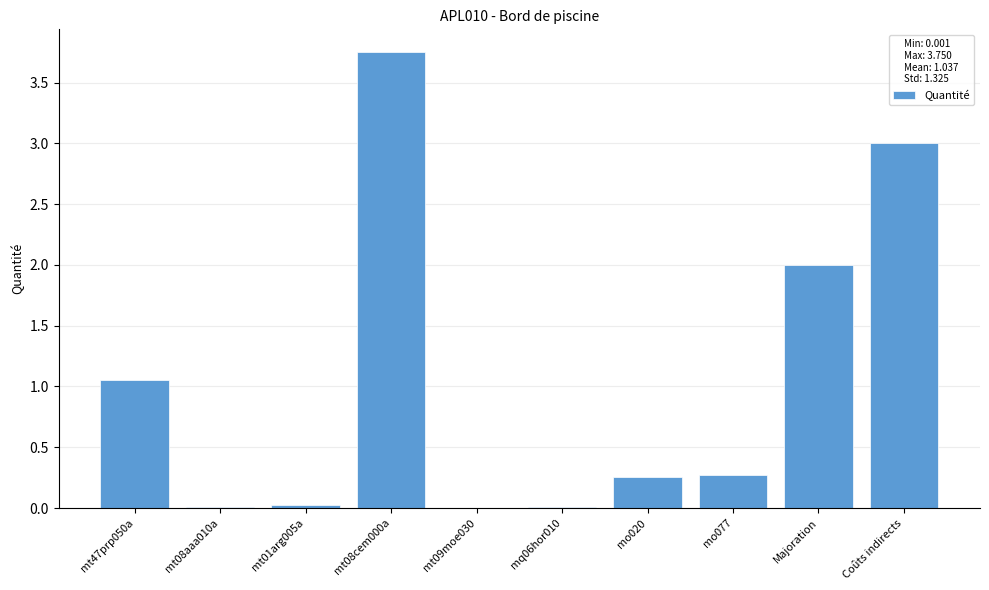

The value at Coûts indirects is 3.0. True or false?

True